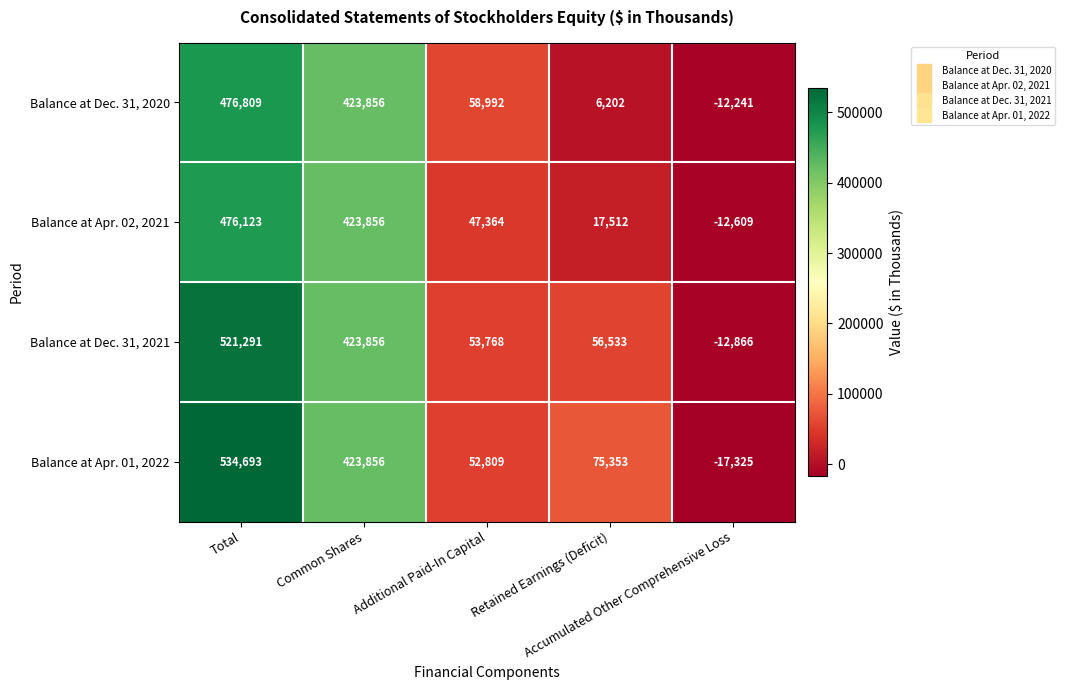

What is the difference between the maximum and minimum values in the Balance at Apr. 01, 2022 series?

552018